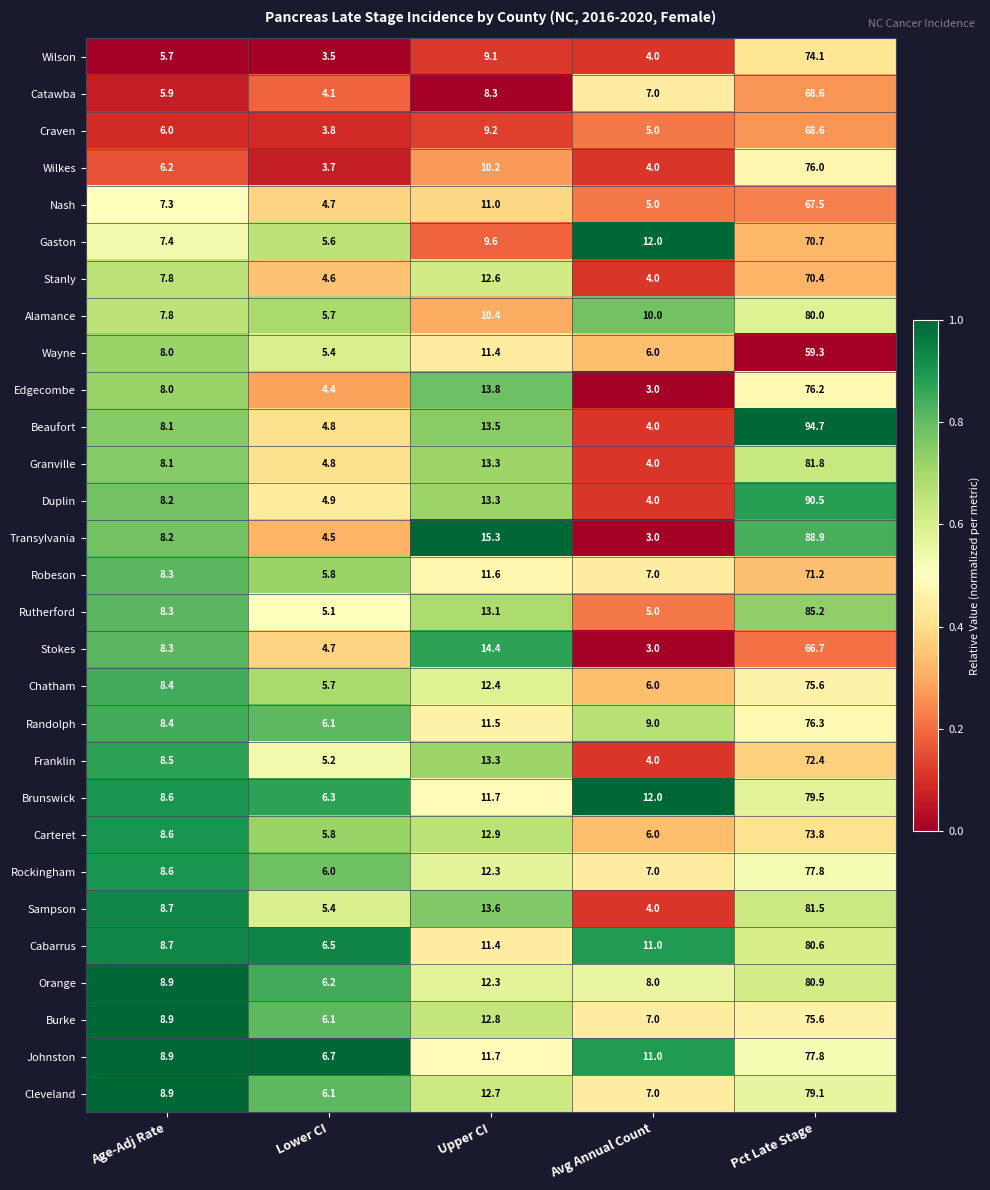

Rank the categories by Duplin value from lowest to highest.

Avg Annual Count, Lower CI, Age-Adj Rate, Upper CI, Pct Late Stage